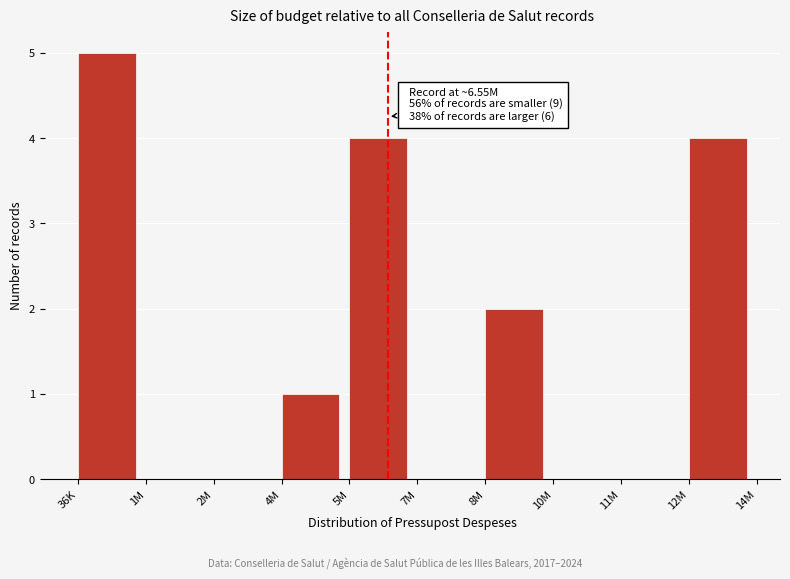

Reading left to right, extract all data points from this chart.

36K=5	1M=0	2M=0	4M=1	5M=4	7M=0	8M=2	10M=0	11M=0	12M=4